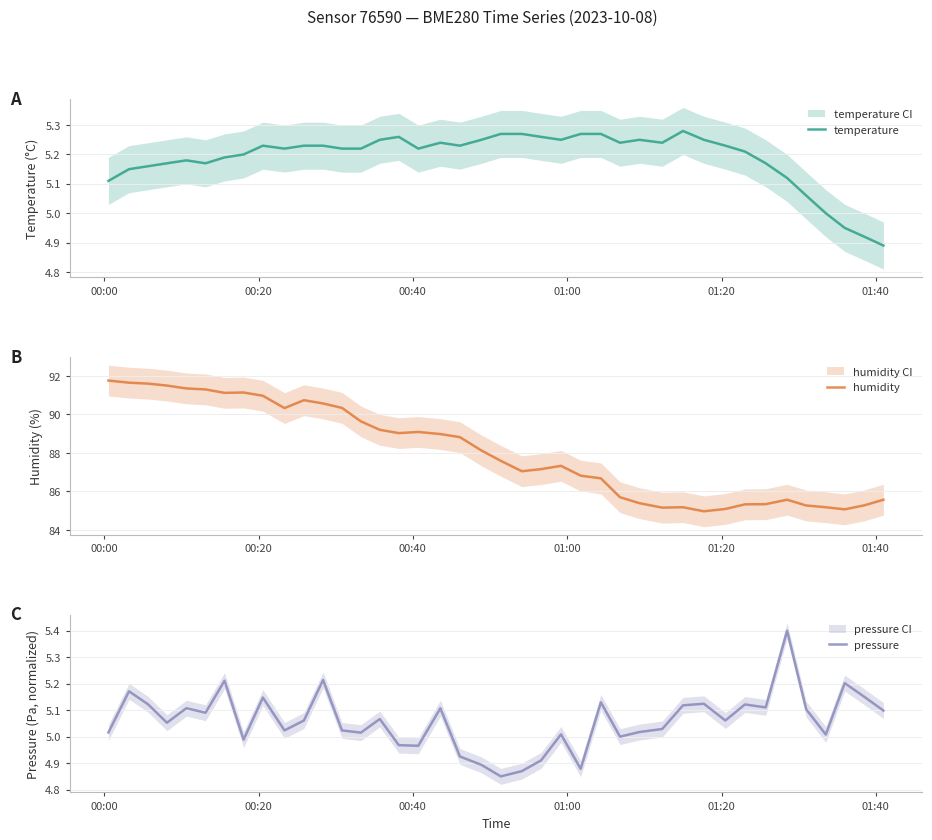

Reading right to left, extract all data points from this chart.

temperature: 4.9	4.9	5.0	5.0	5.1	5.1	5.2	5.2	5.2	5.2	5.3	5.2	5.2	5.2	5.3	5.3	5.2	5.3	5.3	5.3	5.2	5.2	5.2	5.2	5.3	5.2	5.2	5.2	5.2	5.2	5.2	5.2	5.2	5.2	5.2	5.2	5.2	5.2	5.2	5.1
humidity: 85.6	85.3	85.1	85.2	85.3	85.6	85.3	85.3	85.1	85.0	85.2	85.2	85.4	85.7	86.7	86.8	87.3	87.2	87.0	87.6	88.1	88.8	89.0	89.1	89.0	89.2	89.6	90.3	90.6	90.7	90.3	91.0	91.1	91.1	91.3	91.3	91.5	91.6	91.7	91.8
pressure: 5.1	5.2	5.2	5.0	5.1	5.4	5.1	5.1	5.1	5.1	5.1	5.0	5.0	5.0	5.1	4.9	5.0	4.9	4.9	4.8	4.9	4.9	5.1	5.0	5.0	5.1	5.0	5.0	5.2	5.1	5.0	5.1	5.0	5.2	5.1	5.1	5.1	5.1	5.2	5.0